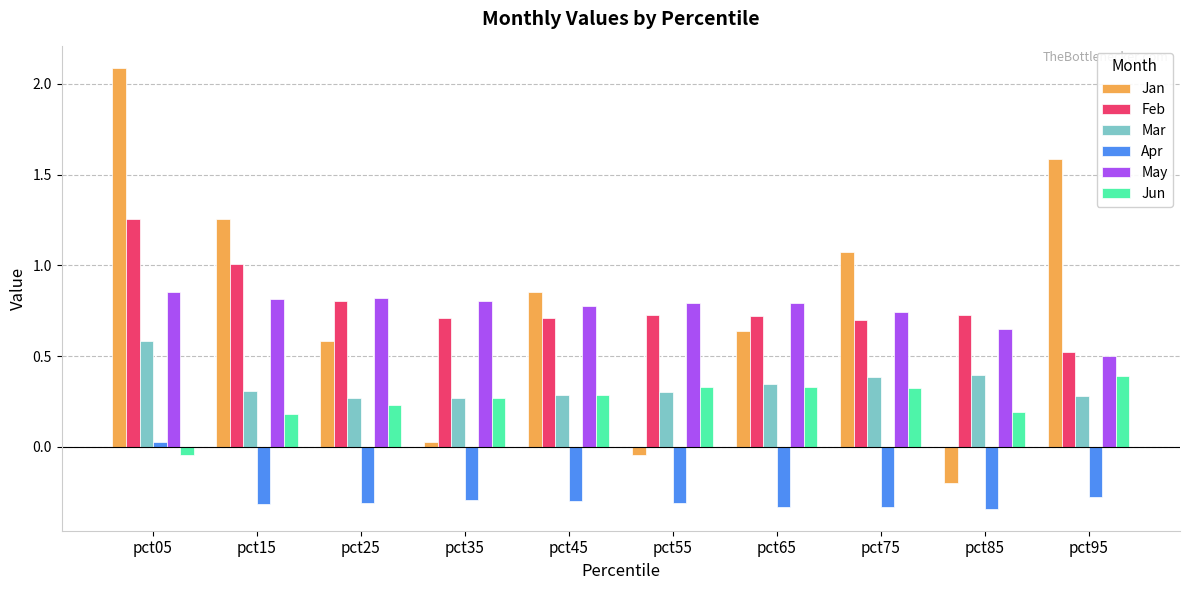

What is the total value across all series at pct85?

1.4